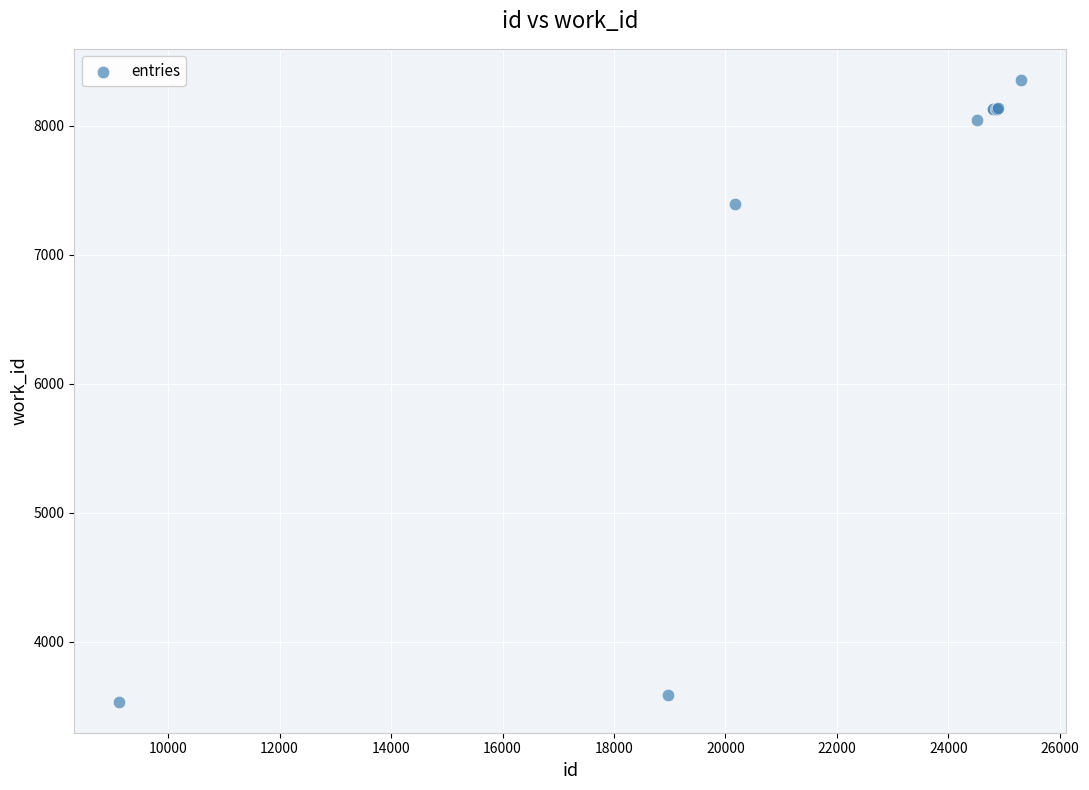

What Y value in the scatter plot is closest to 5945?

7390